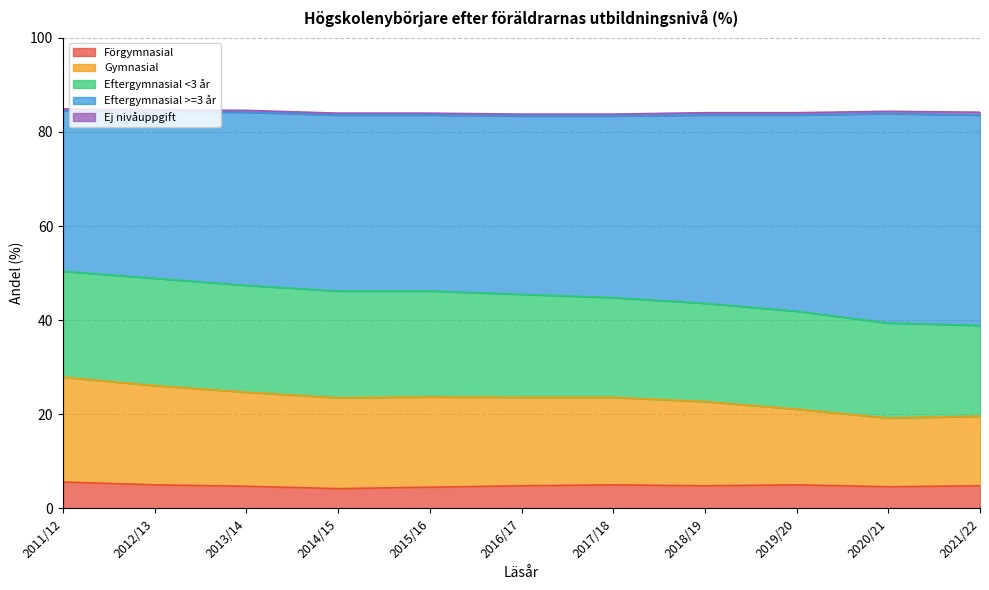

The Gymnasial series shows 22.3 at 2011/12. True or false?

True